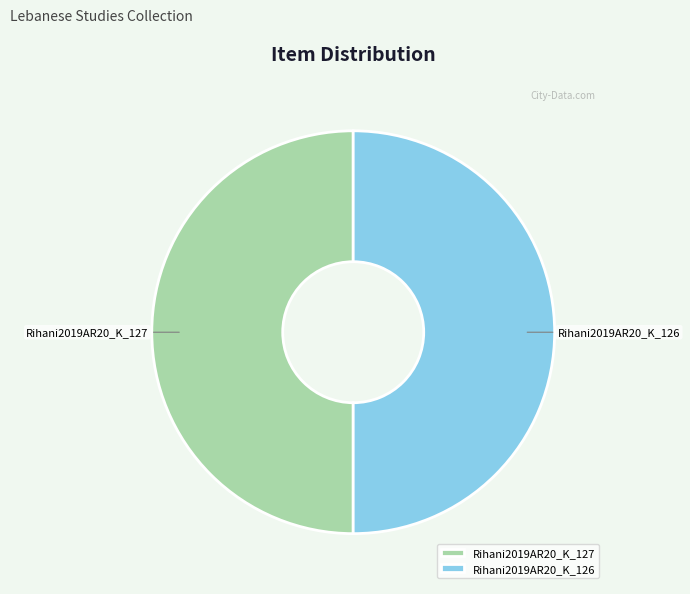

The Rihani2019AR20_K_127 slice represents 35% of the pie. True or false?

False